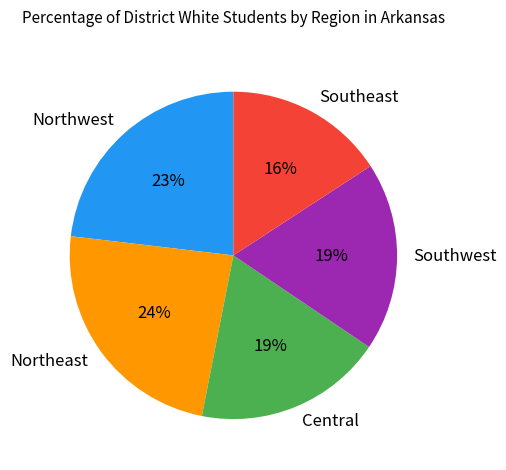

True or false: Southeast accounts for 16% of the total.

True